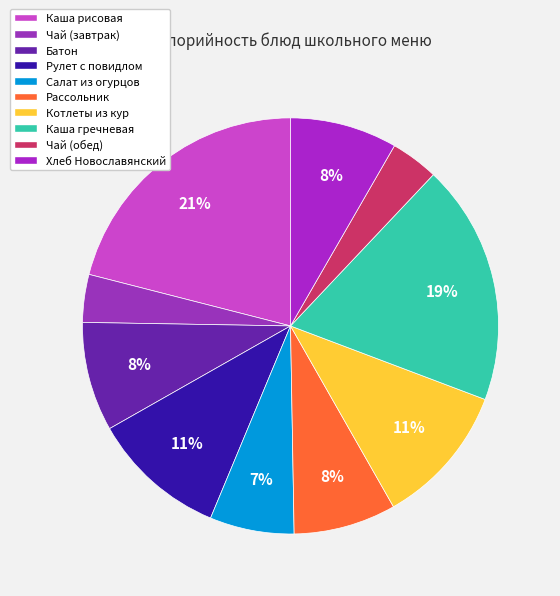

How many segments does this pie chart have?

10